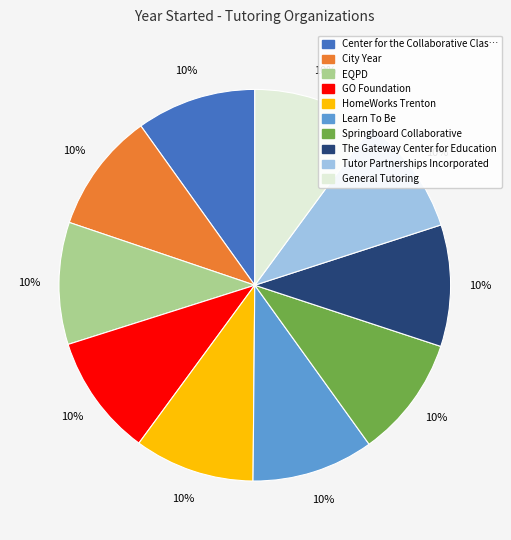

Is there a majority slice in this chart?

No